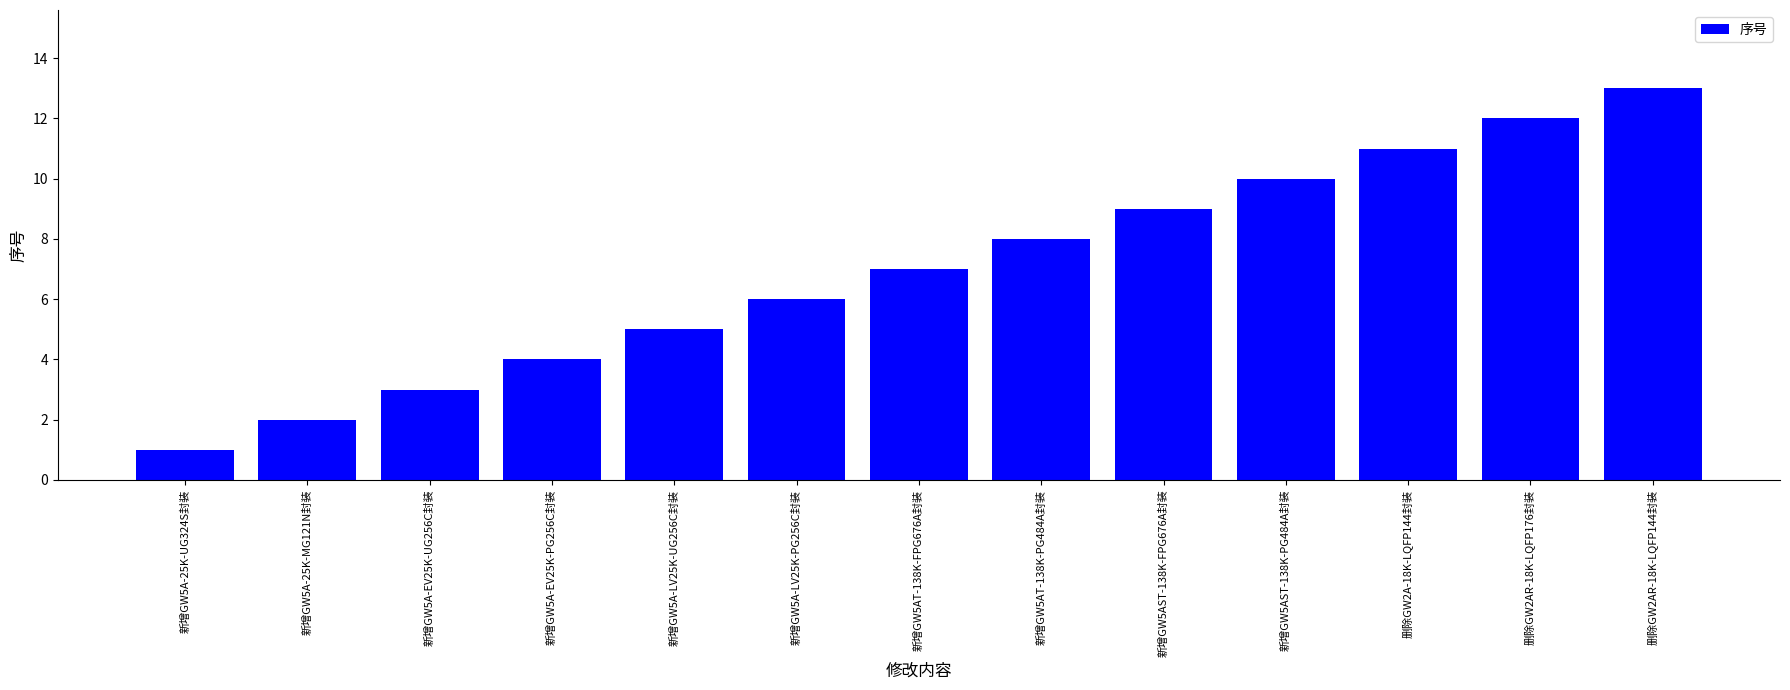

What is the difference between the maximum and minimum values?

12